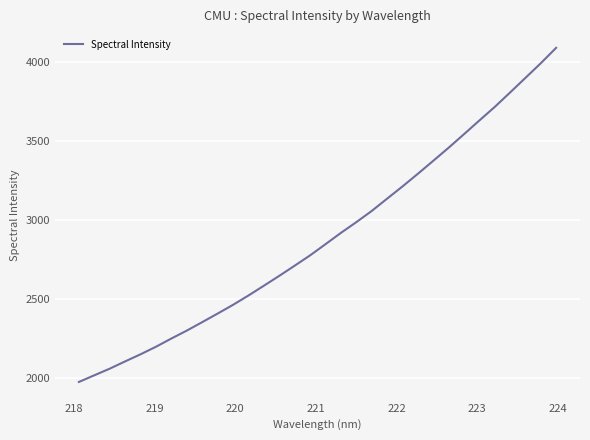

What is the difference between the maximum and minimum values?

2116.0